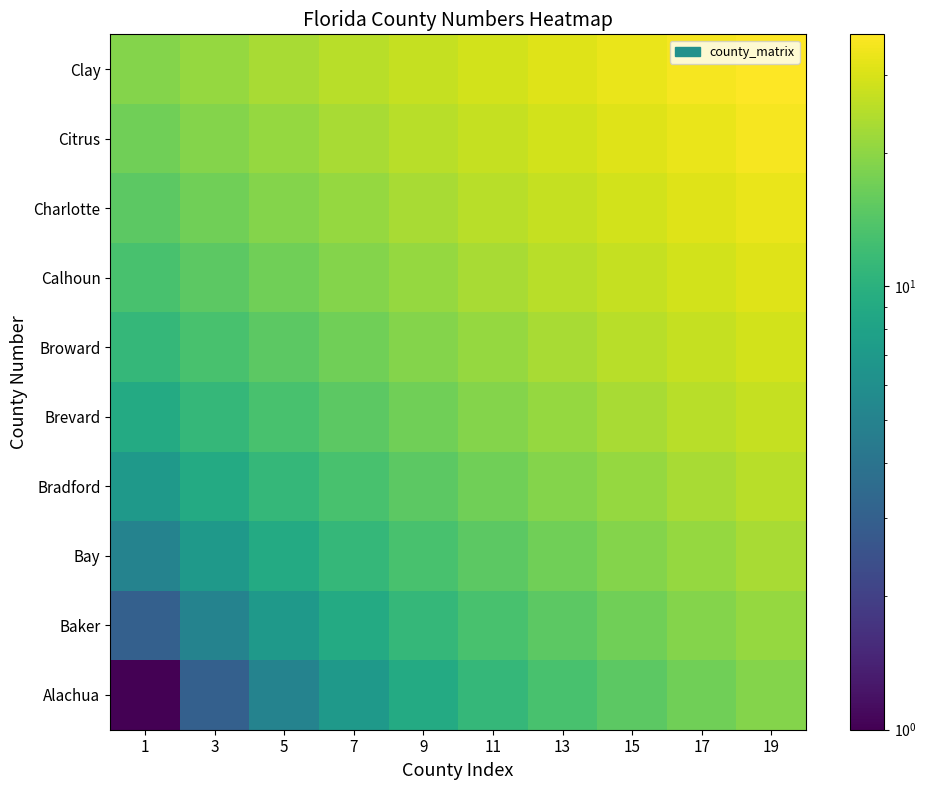

Reading right to left, transcribe all the data shown in this chart.

Alachua: 19=19	17=17	15=15	13=13	11=11	9=9	7=7	5=5	3=3	1=1
Baker: 19=21	17=19	15=17	13=15	11=13	9=11	7=9	5=7	3=5	1=3
Bay: 19=23	17=21	15=19	13=17	11=15	9=13	7=11	5=9	3=7	1=5
Bradford: 19=25	17=23	15=21	13=19	11=17	9=15	7=13	5=11	3=9	1=7
Brevard: 19=27	17=25	15=23	13=21	11=19	9=17	7=15	5=13	3=11	1=9
Broward: 19=29	17=27	15=25	13=23	11=21	9=19	7=17	5=15	3=13	1=11
Calhoun: 19=31	17=29	15=27	13=25	11=23	9=21	7=19	5=17	3=15	1=13
Charlotte: 19=33	17=31	15=29	13=27	11=25	9=23	7=21	5=19	3=17	1=15
Citrus: 19=35	17=33	15=31	13=29	11=27	9=25	7=23	5=21	3=19	1=17
Clay: 19=37	17=35	15=33	13=31	11=29	9=27	7=25	5=23	3=21	1=19